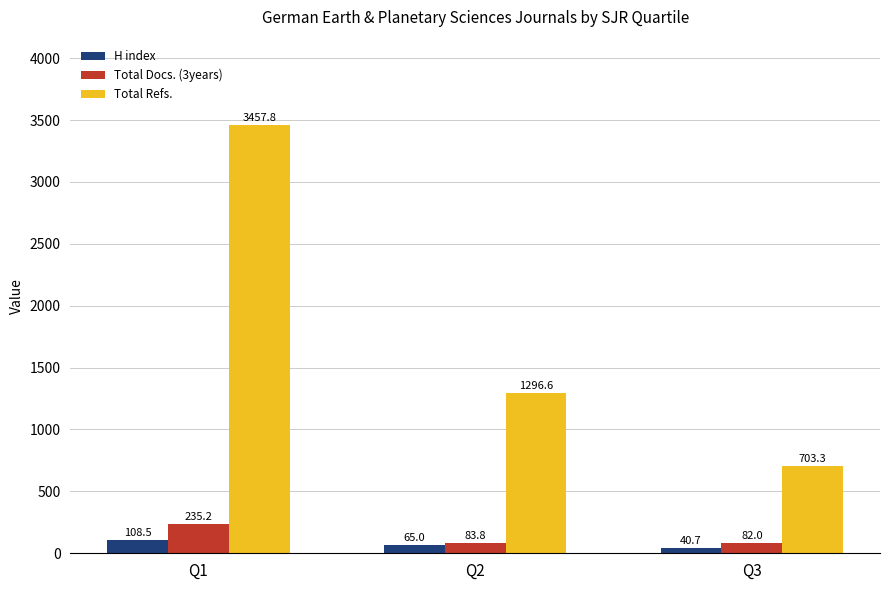

The Total Refs. series shows 1942.0 at Q2. True or false?

False